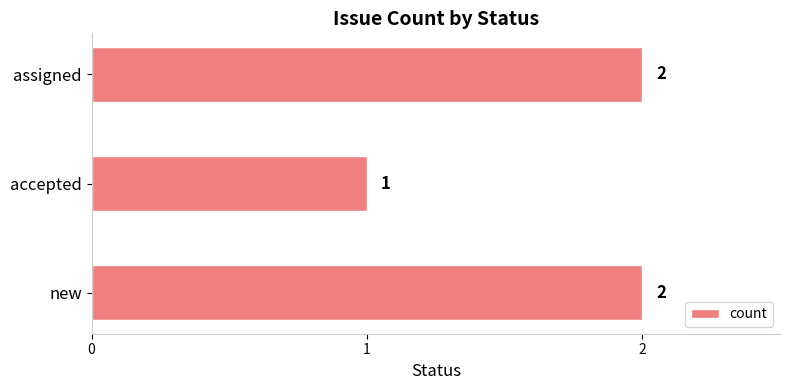

Reading top to bottom, list all the values displayed in this chart.

2	1	2